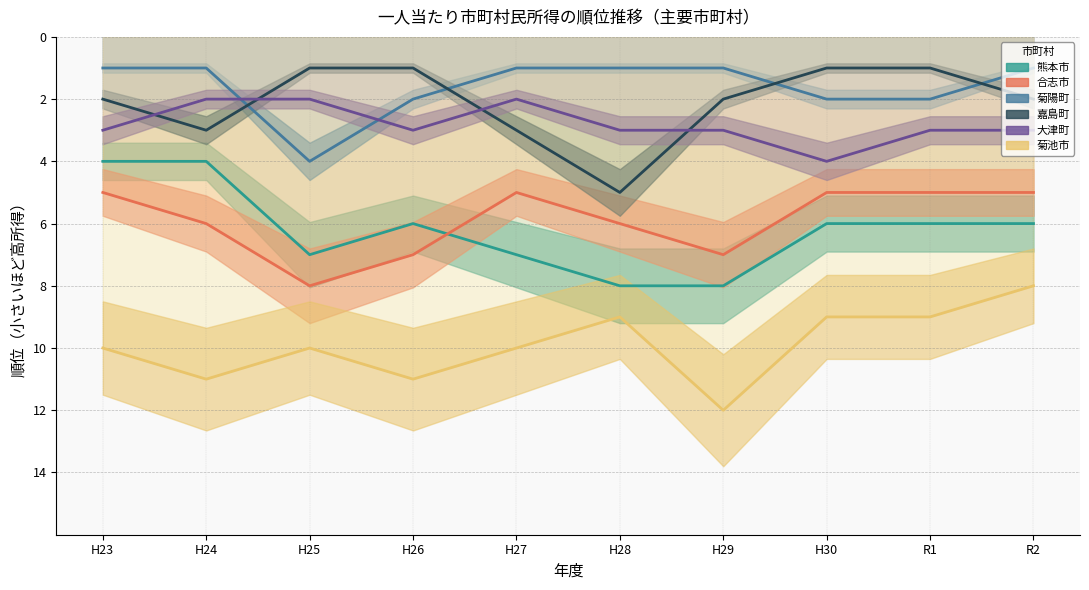

What position from the right is H27?

6